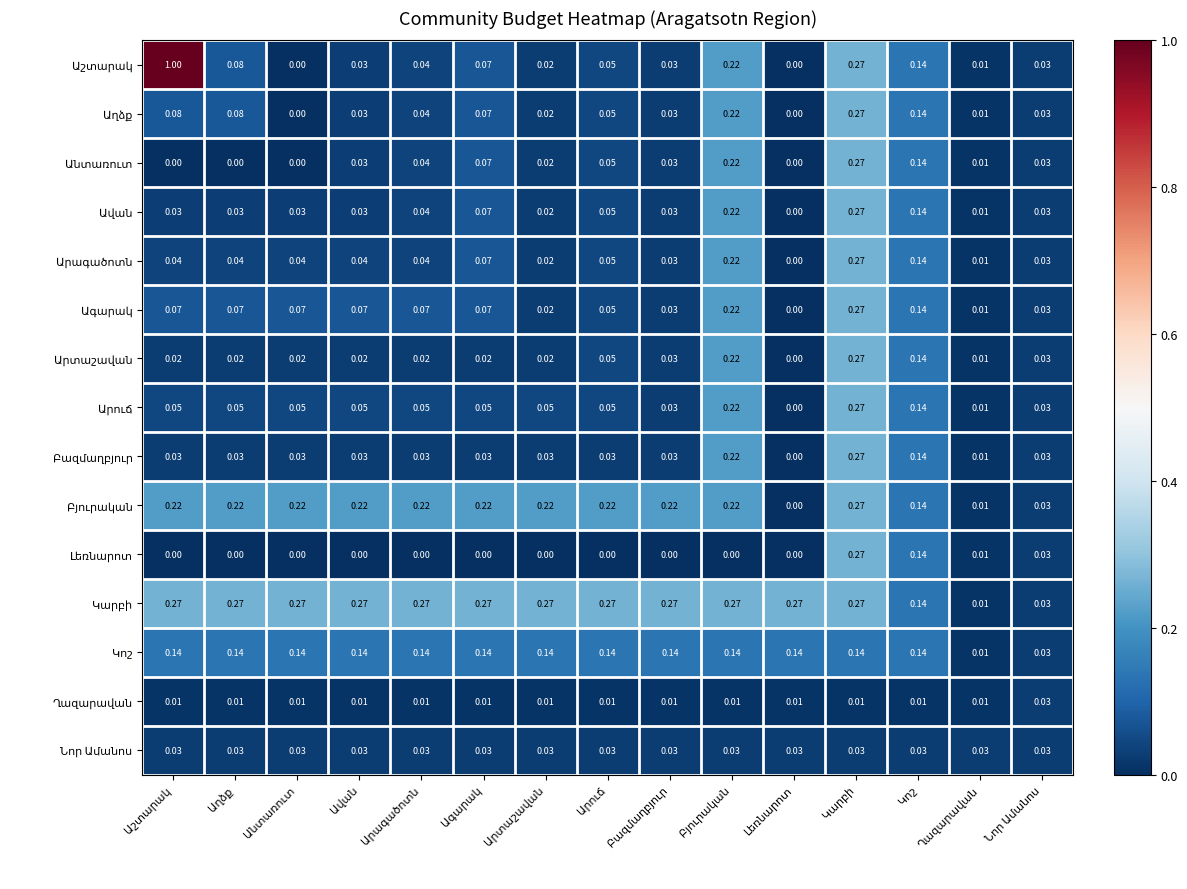

At how many categories does at least one series exceed 0?

15